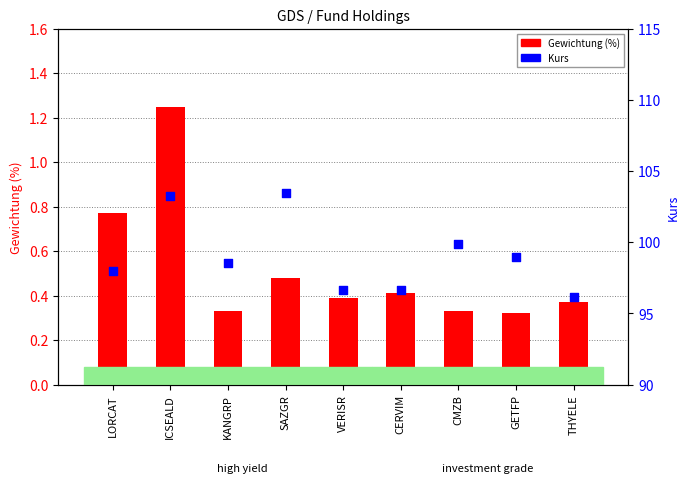

What are all the series names shown in the legend?

Gewichtung (%), Kurs